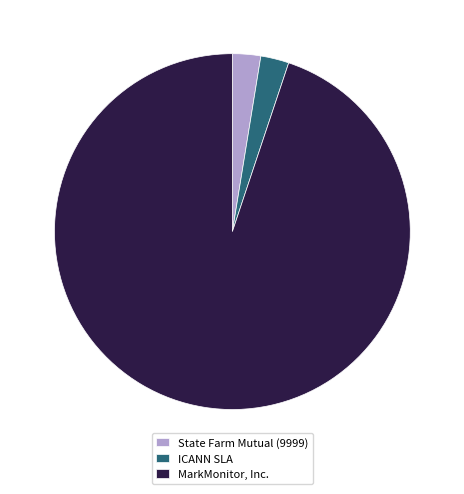

Is there a majority slice in this chart?

Yes